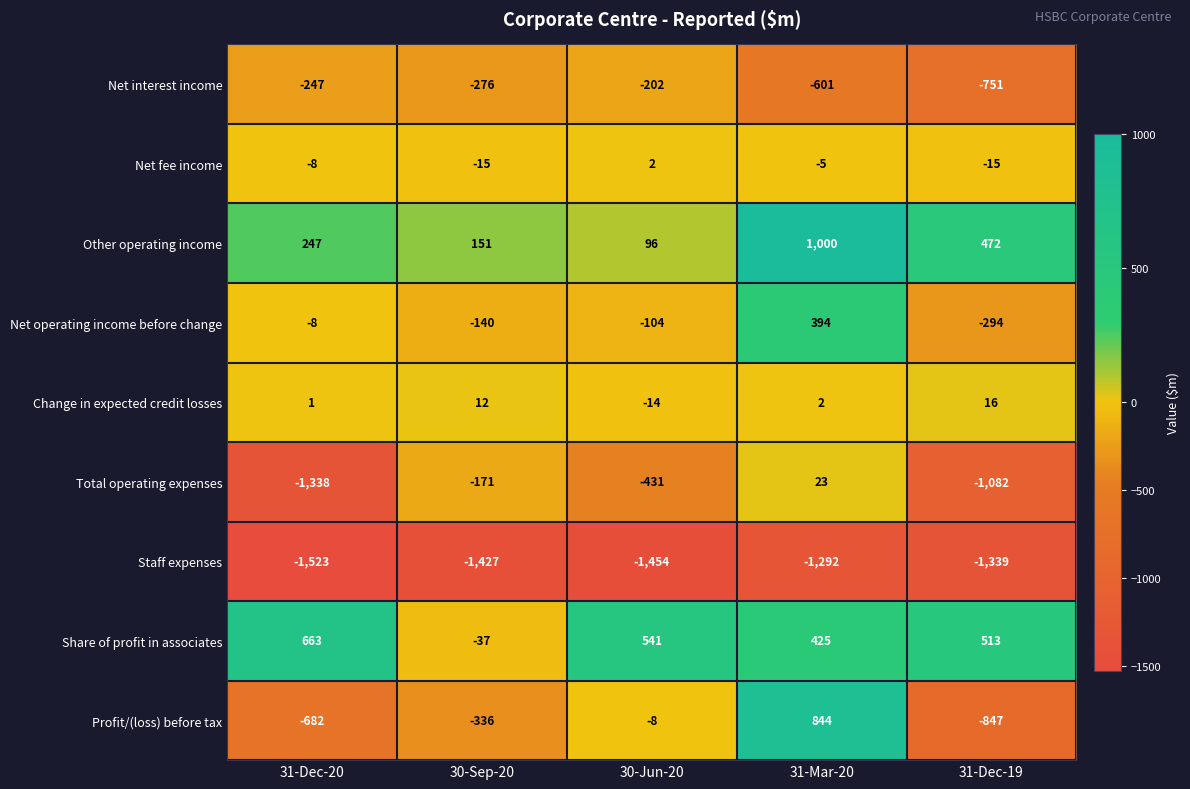

At which label does Share of profit in associates first exceed 513?

31-Dec-20